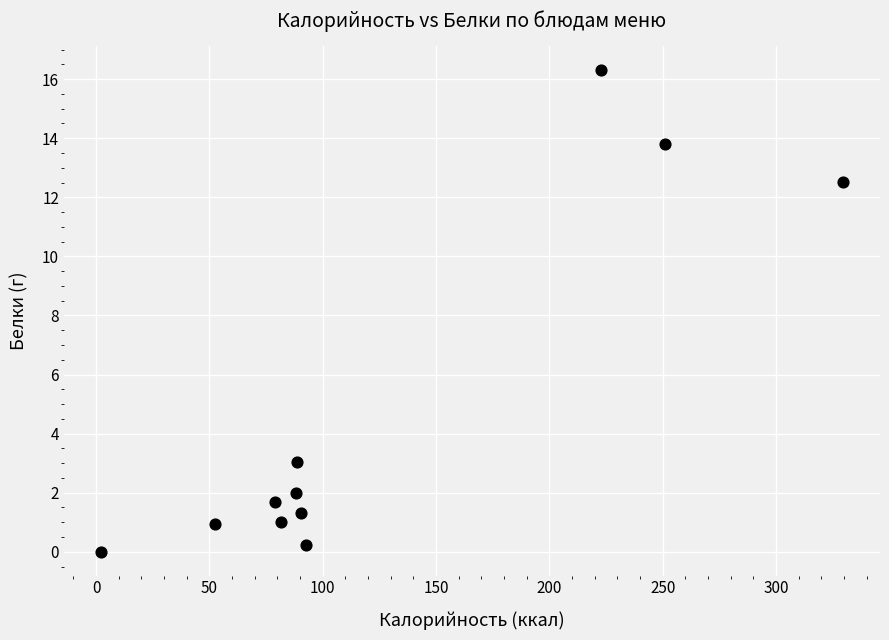

What Y value in the scatter plot is closest to 8?

12.5